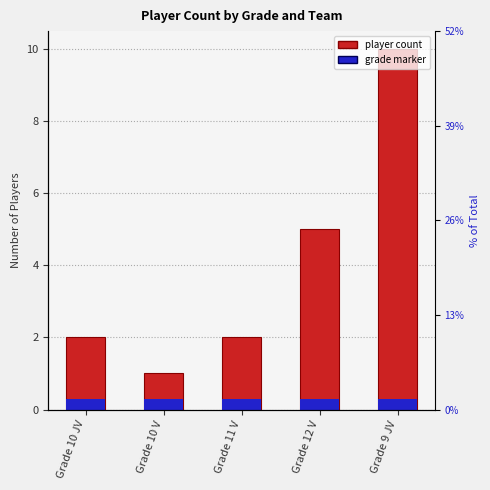

At which category does the chart reach its minimum across all series?

Grade 10 V